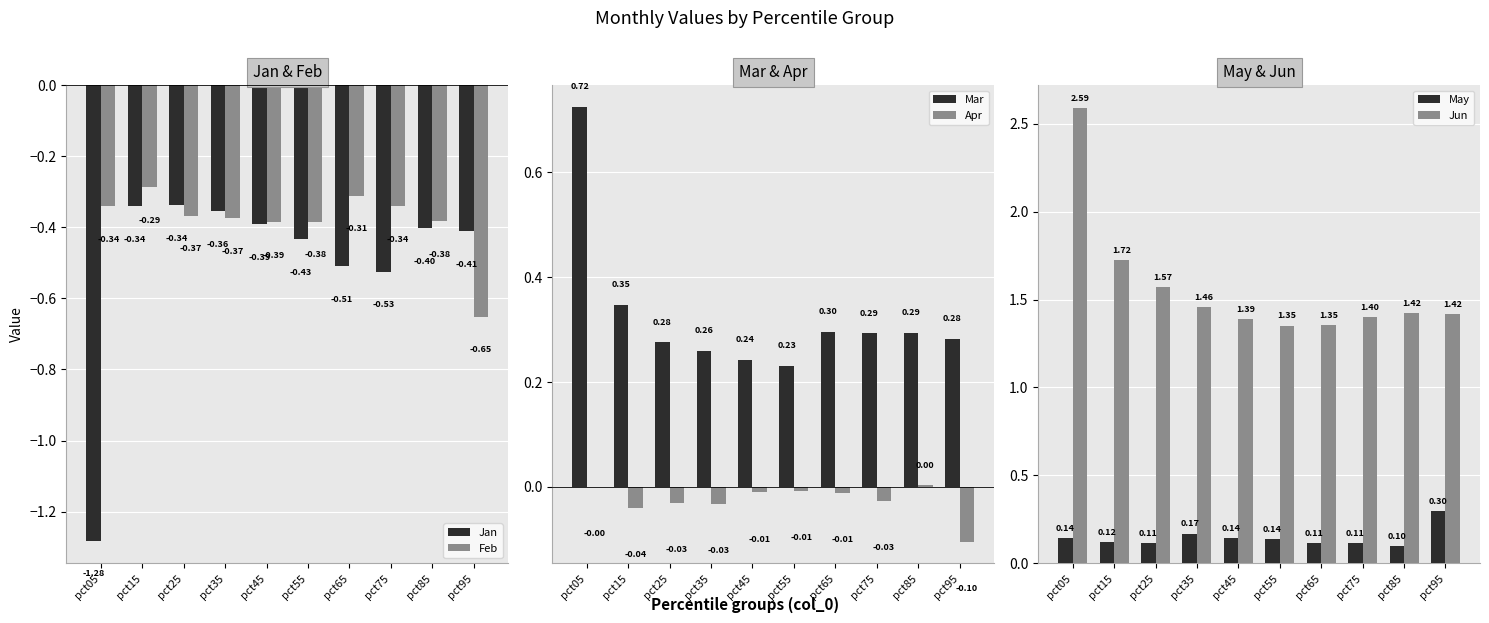

Which series has the largest total across all categories?

Jun